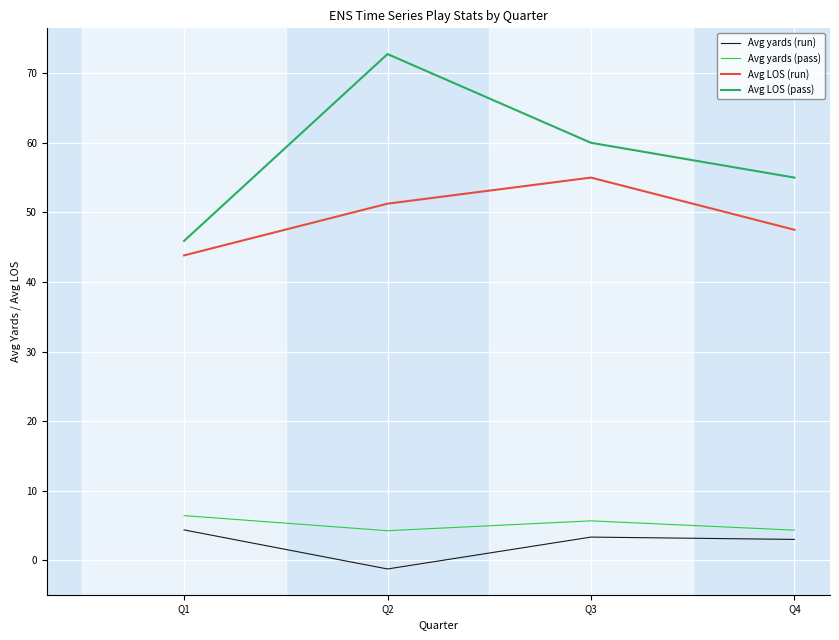

True or false: Avg yards (pass) and Avg LOS (pass) intersect in this chart.

False